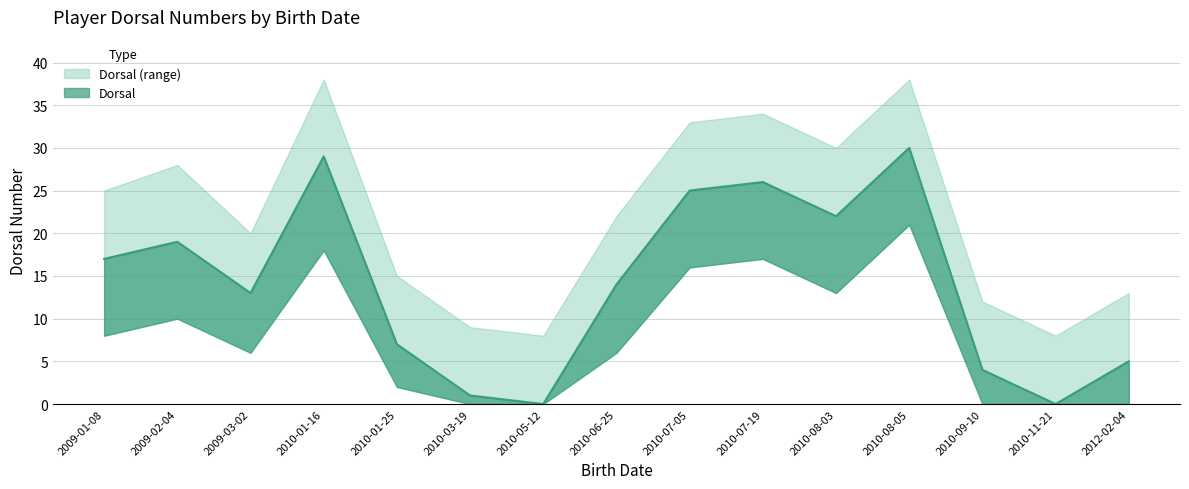

What is the maximum value shown in the chart?

38